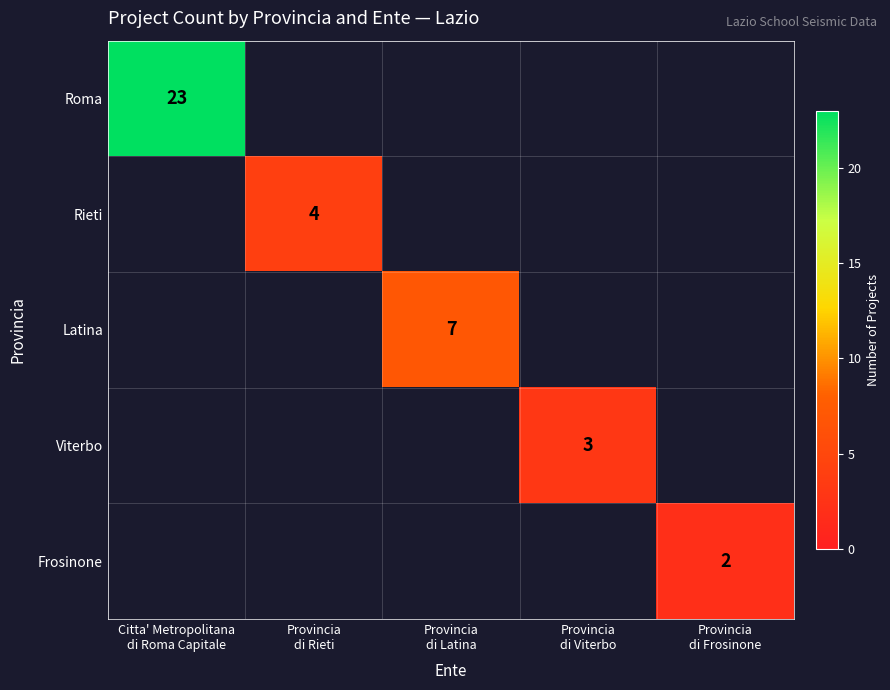

Which series has the widest spread of values?

Roma